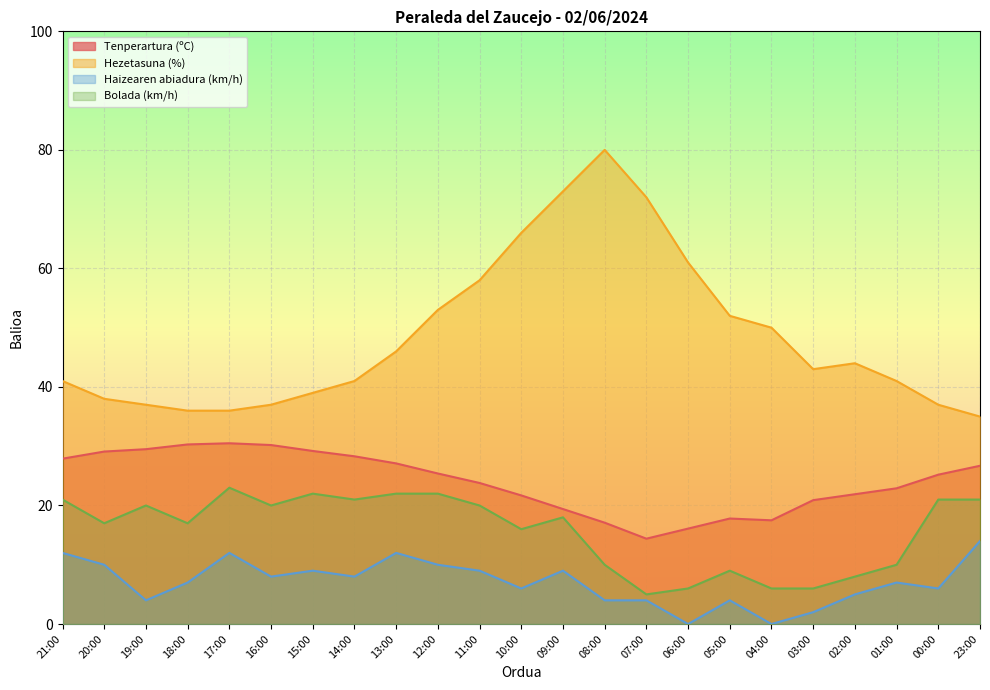

What are all the series names shown in the legend?

Tenperartura (ºC), Hezetasuna (%), Haizearen abiadura (km/h), Bolada (km/h)